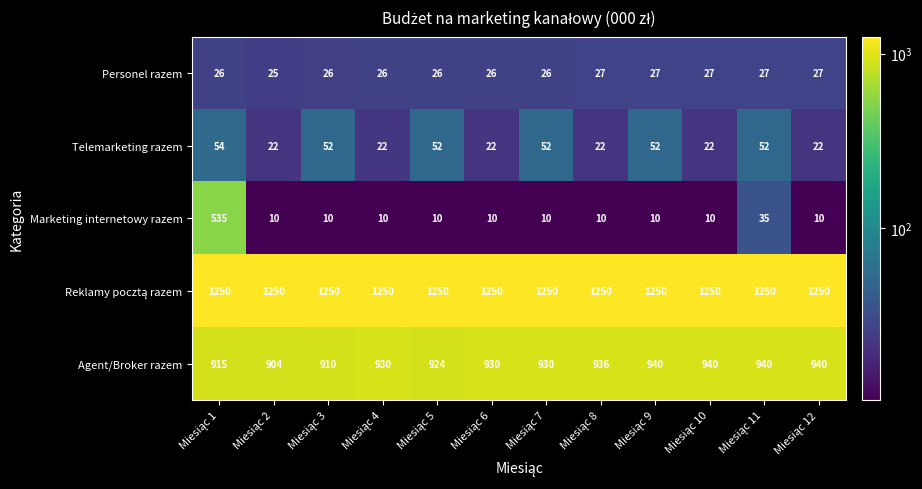

What is the greatest value displayed?

1250